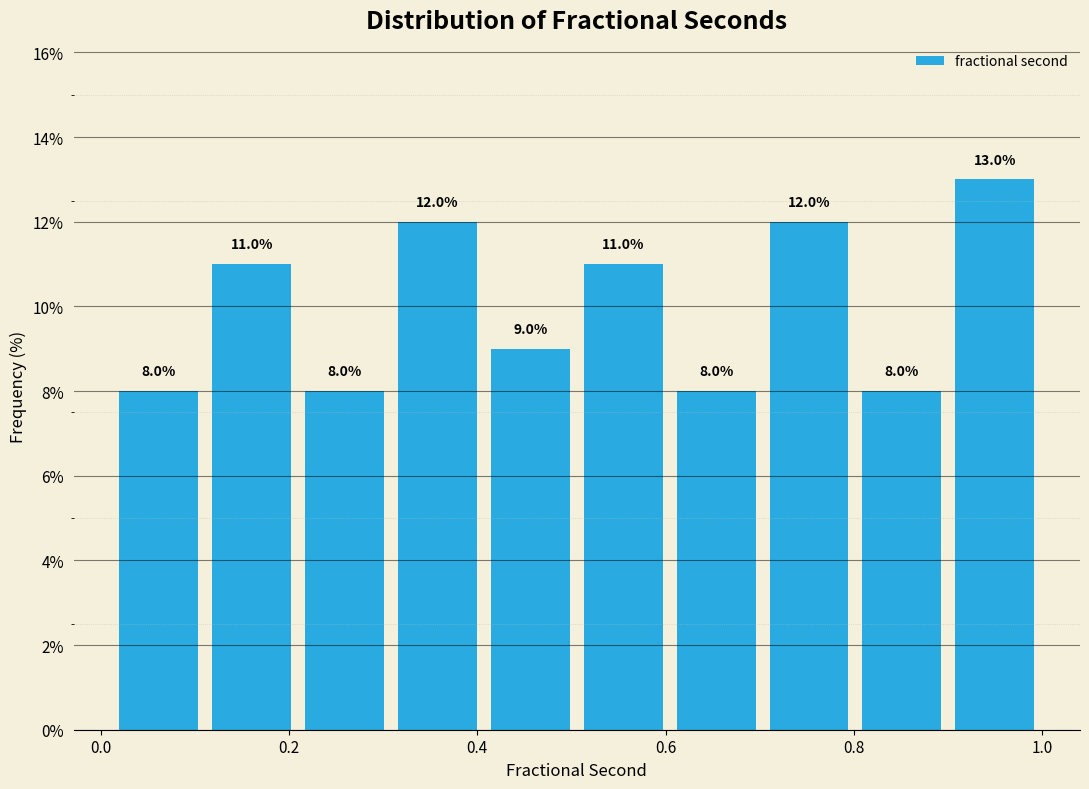

Reading left to right, list every bar in this chart as the range it spans on the x-axis followed by its height. The bar edges are not printed on the chart, so give them approximately, as read against the axis.

0.02 to 0.12: 8.0
0.12 to 0.20: 11.0
0.20 to 0.30: 8.0
0.30 to 0.40: 12.0
0.40 to 0.50: 9.0
0.50 to 0.60: 11.0
0.60 to 0.70: 8.0
0.70 to 0.80: 12.0
0.80 to 0.90: 8.0
0.90 to 1.00: 13.0